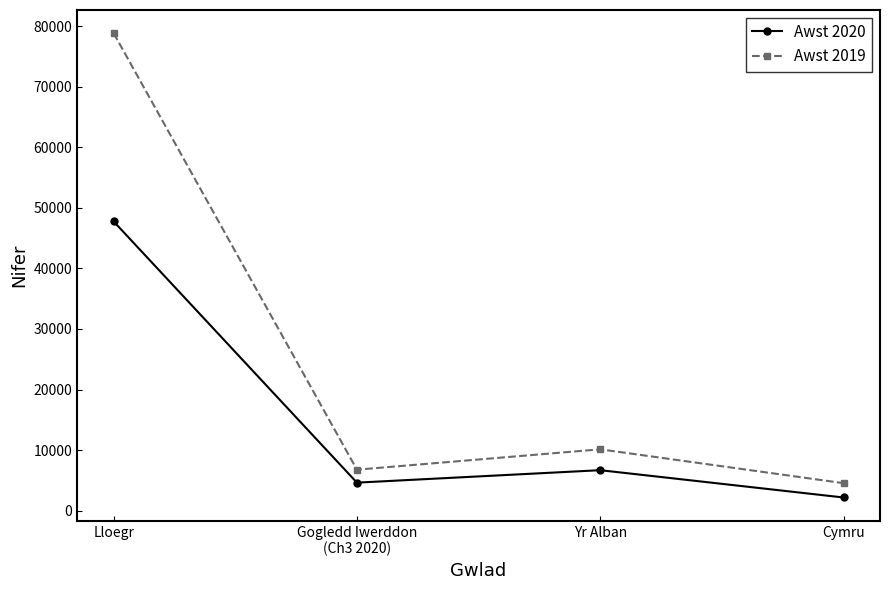

Reading left to right, extract all data points from this chart.

Awst 2020: 47756	4630	6688	2178
Awst 2019: 78838	6769	10134	4546